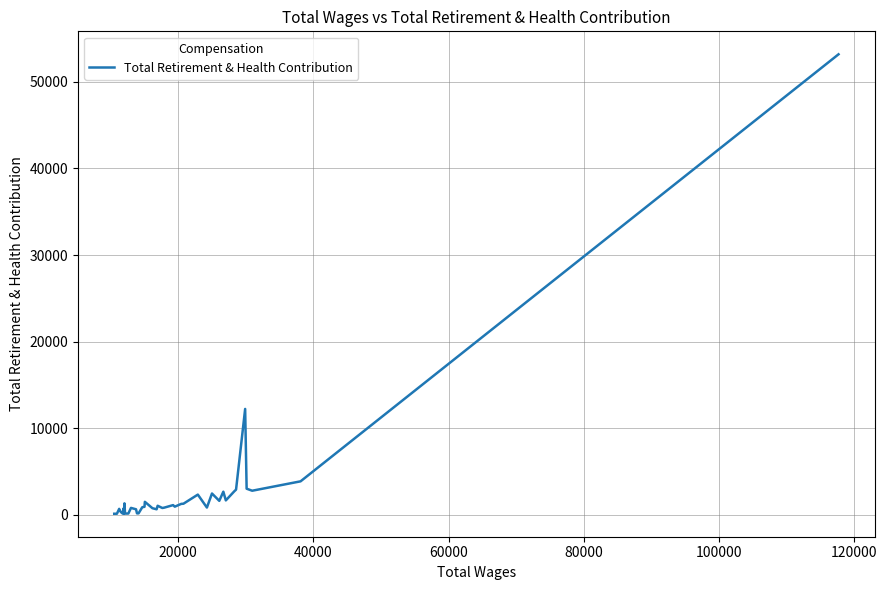

What is the difference between the second highest and second lowest values?

12096